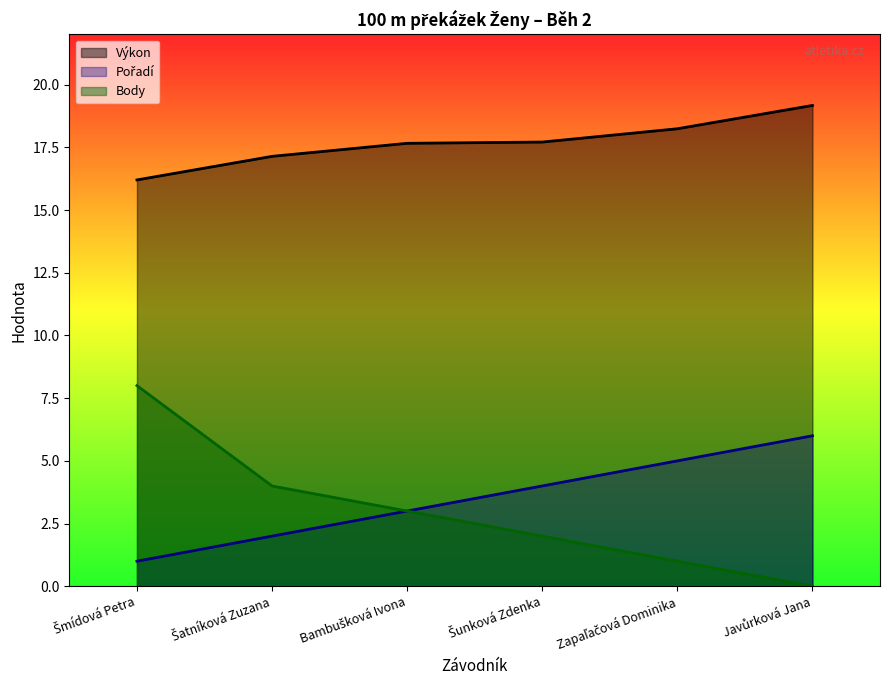

At which label is Výkon closest to 17?

Šatníková Zuzana